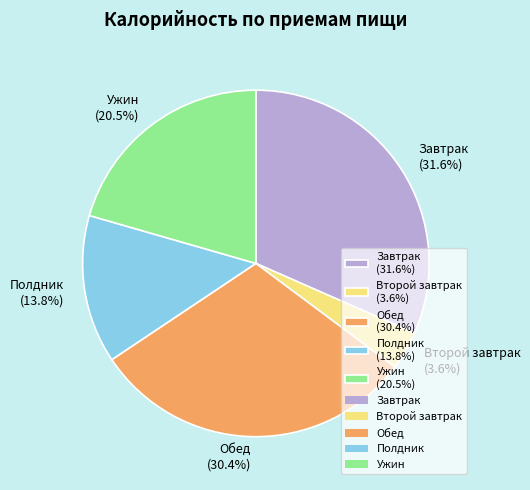

How many segments does this pie chart have?

5